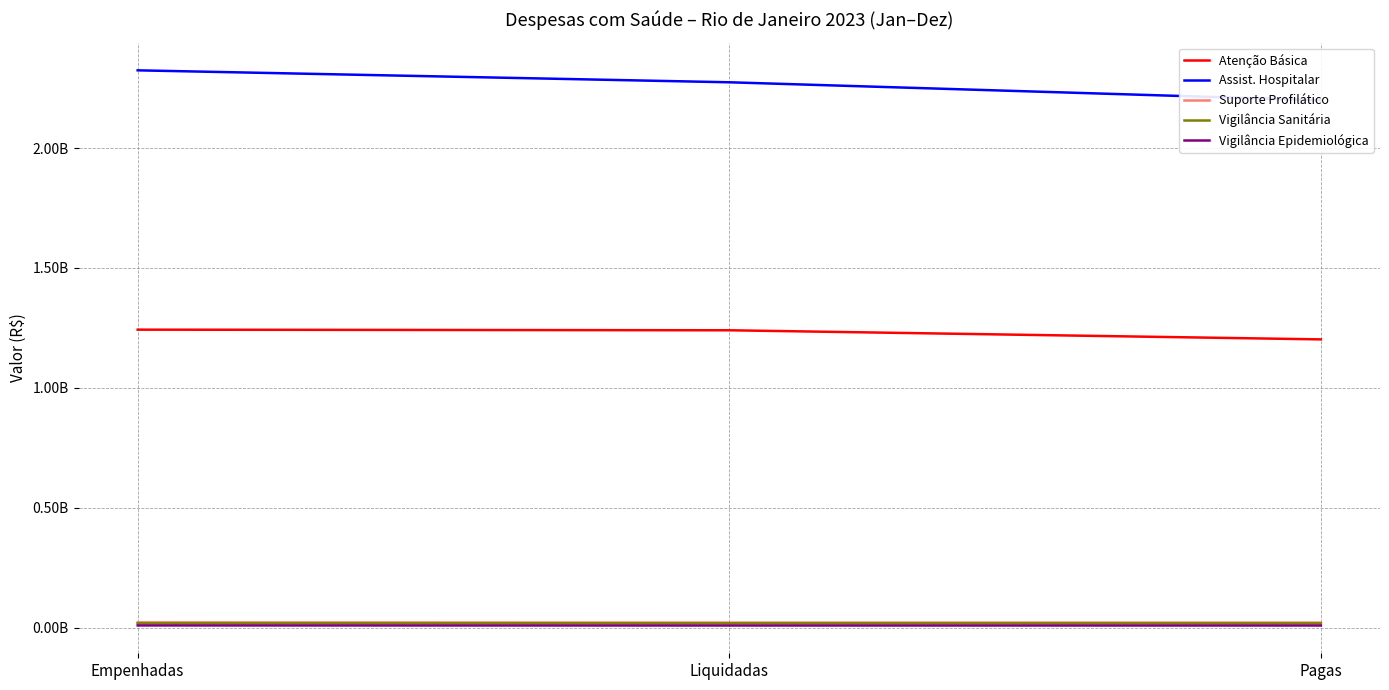

Reading left to right, list all the values displayed in this chart.

Atenção Básica: Empenhadas=1242598379.2	Liquidadas=1240068630.3	Pagas=1202044514.0
Assist. Hospitalar: Empenhadas=2324562149.2	Liquidadas=2274707260.6	Pagas=2199759415.0
Suporte Profilático: Empenhadas=21456673.6	Liquidadas=20532127.1	Pagas=20489677.1
Vigilância Sanitária: Empenhadas=17468417.4	Liquidadas=17420012.2	Pagas=17222265.9
Vigilância Epidemiológica: Empenhadas=8593724.6	Liquidadas=8280039.4	Pagas=8280039.4